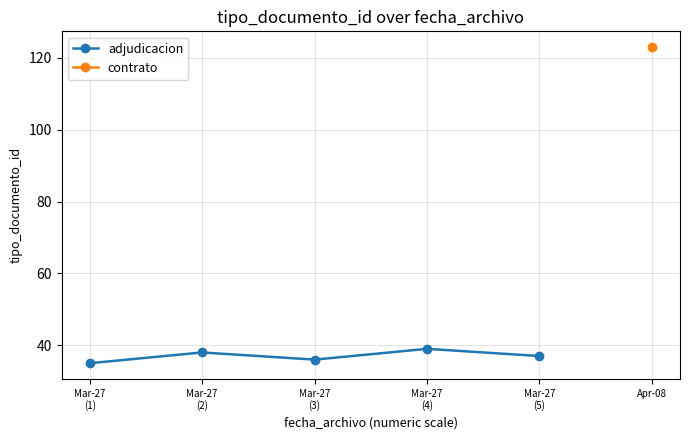

What is the value of the adjudicacion point at the 3rd from the left?

36